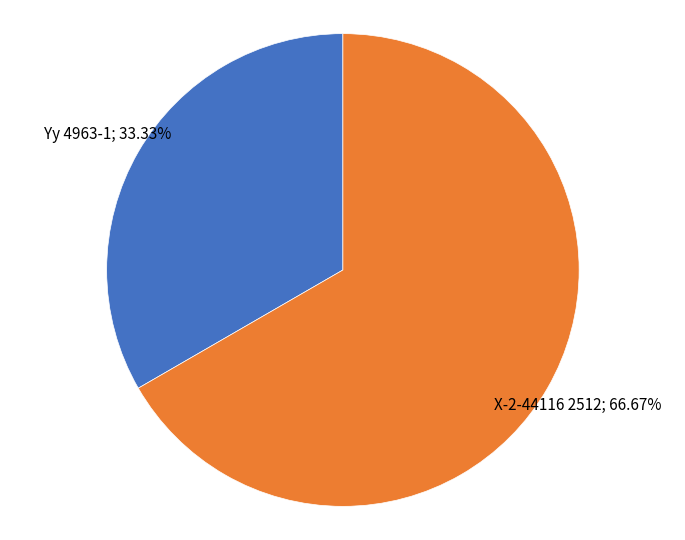

To the nearest percent, what is the combined percentage of X-2-44116 2512 and Yy 4963-1?

100%